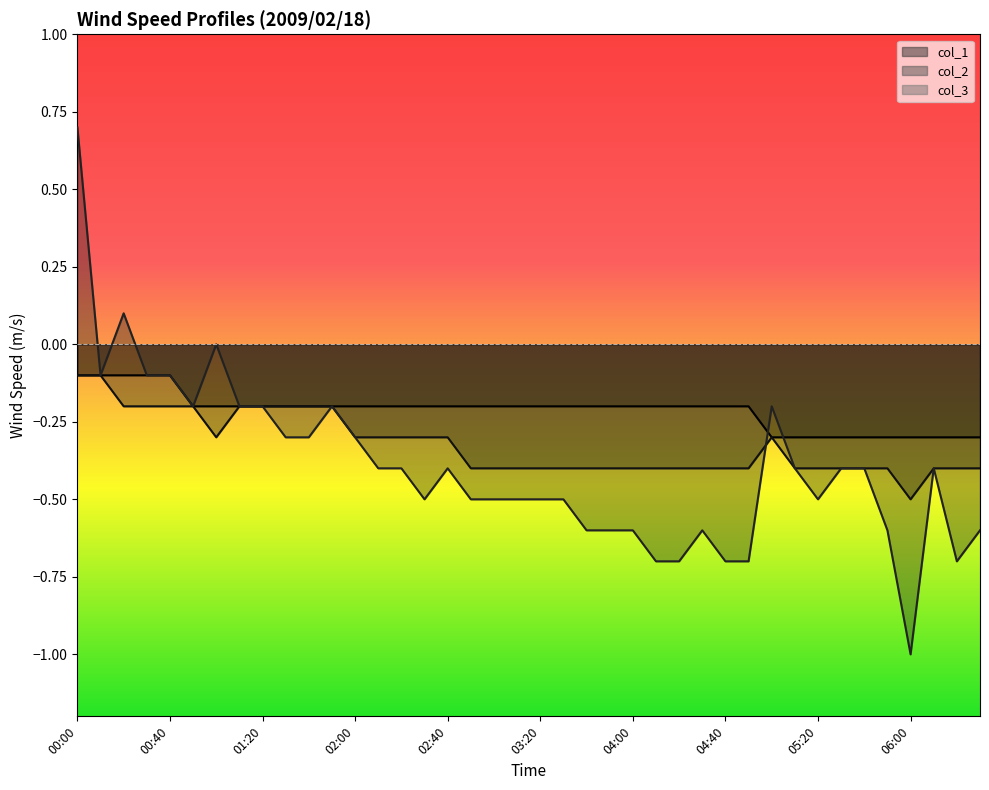

What is the average value of the col_3 series?

-0.4